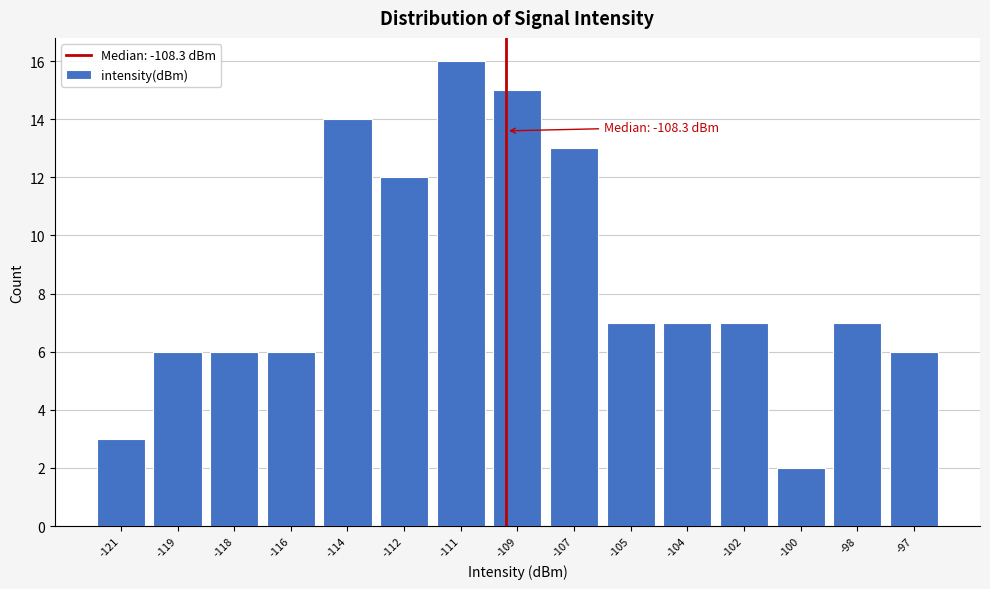

Reading left to right, what are all the values shown in this chart?

3	6	6	6	14	12	16	15	13	7	7	7	2	7	6